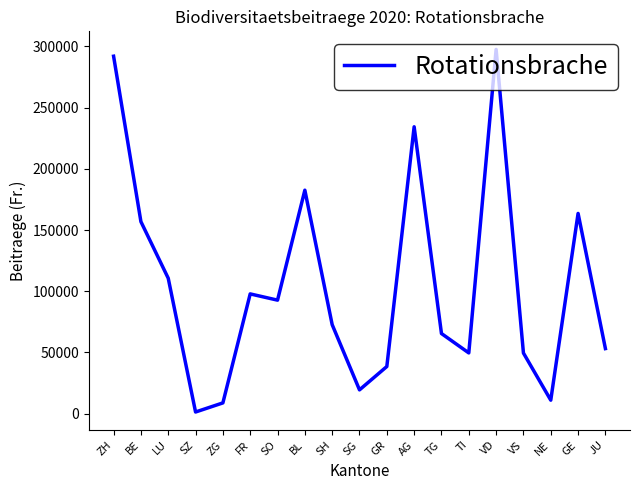

Between SG and ZH, which is larger?

ZH